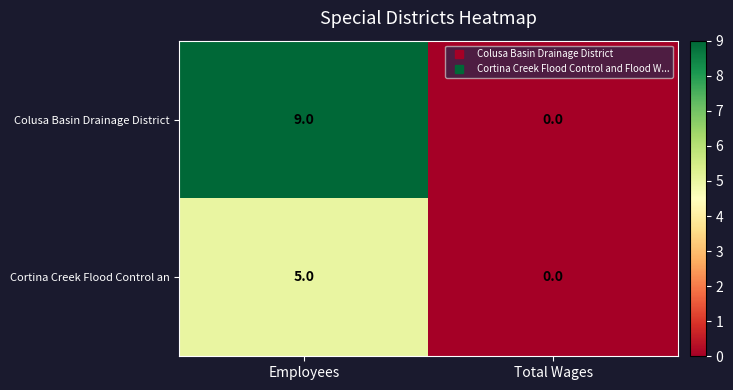

At which category is the sum across all series the highest?

Employees